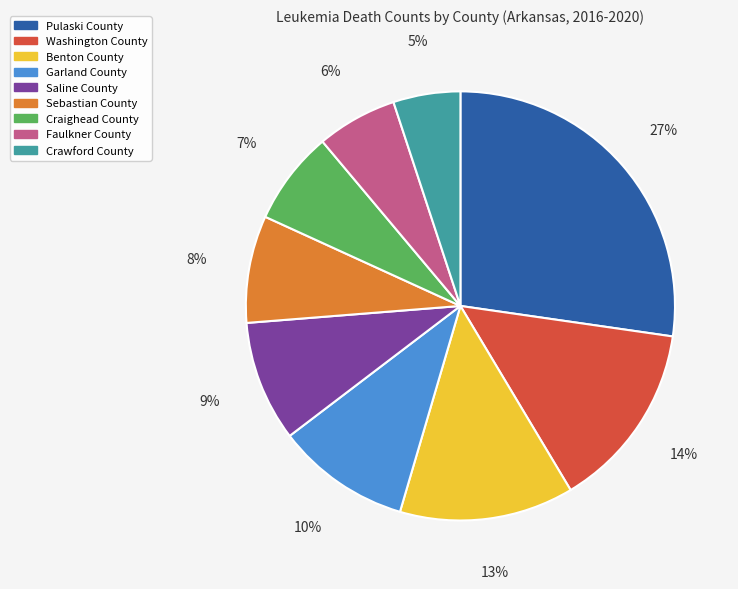

Rank the categories by value from highest to lowest.

Pulaski County, Washington County, Benton County, Garland County, Saline County, Sebastian County, Craighead County, Faulkner County, Crawford County